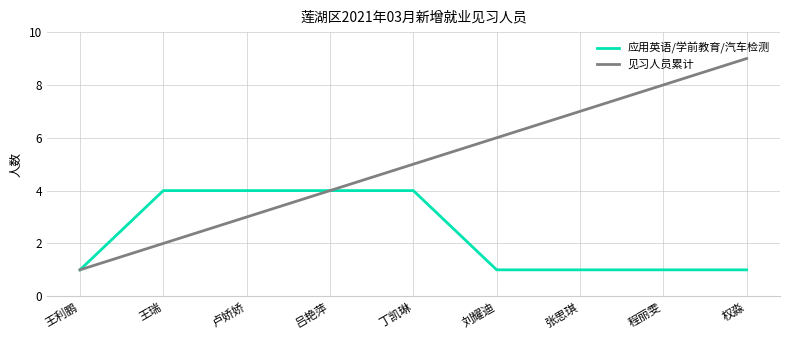

Rank the series by their average value, from lowest to highest.

应用英语/学前教育/汽车检测, 见习人员累计